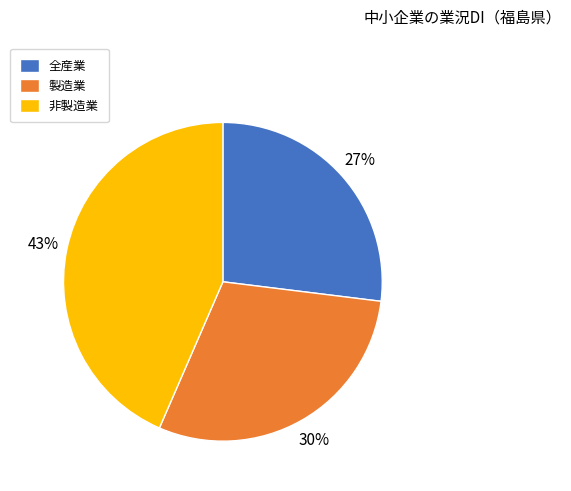

Does any single category account for the majority?

No